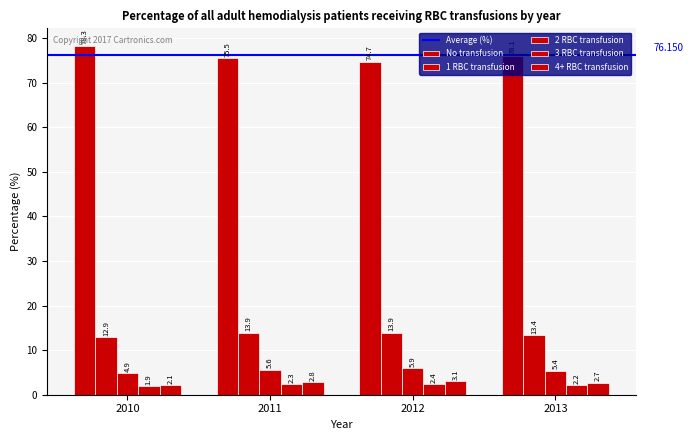

Where does the 1 RBC transfusion series first go above 13?

2011